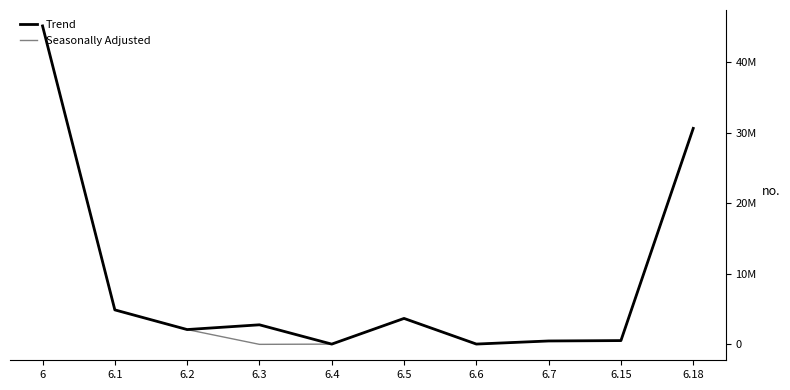

List the series in order of their overall mean, highest first.

Trend, Seasonally Adjusted